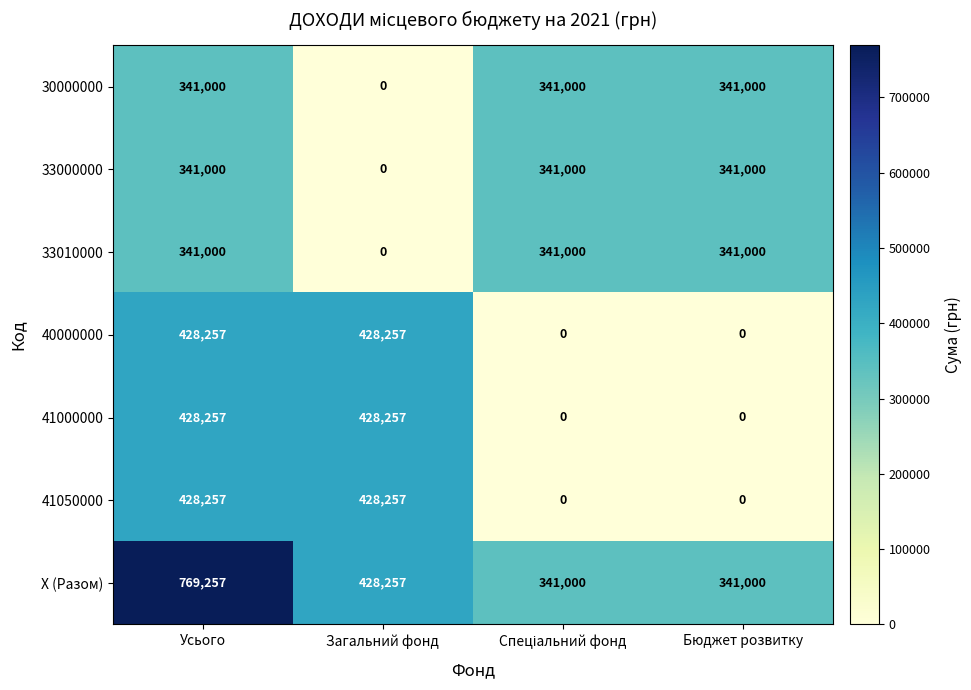

Which label corresponds to the largest value in the chart?

Усього